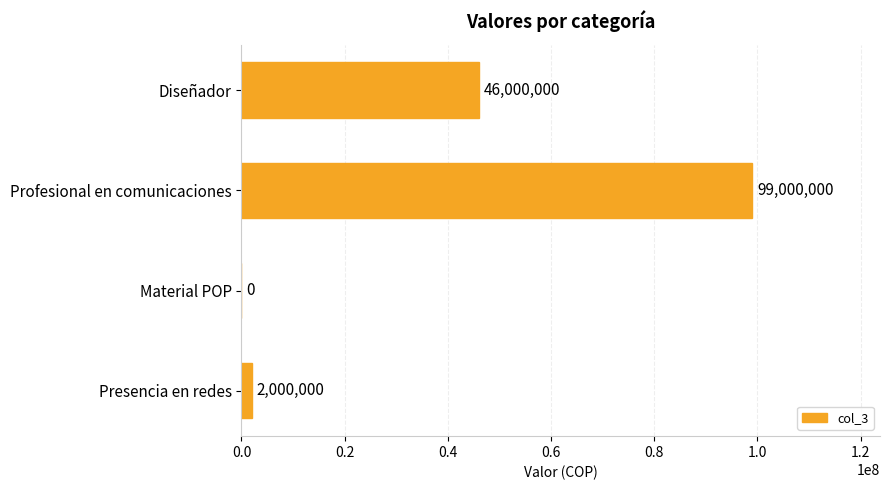

Is it true that the value at Presencia en redes is 2000000?

True